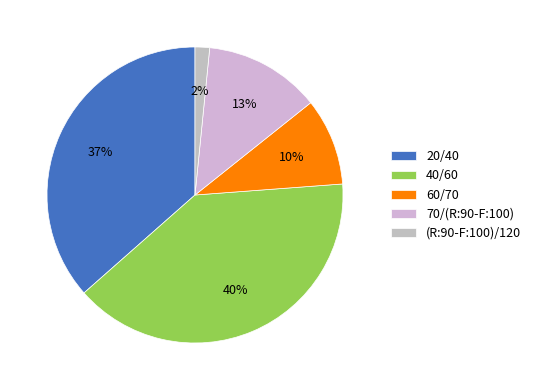

The 20/40 slice represents 37% of the pie. True or false?

True